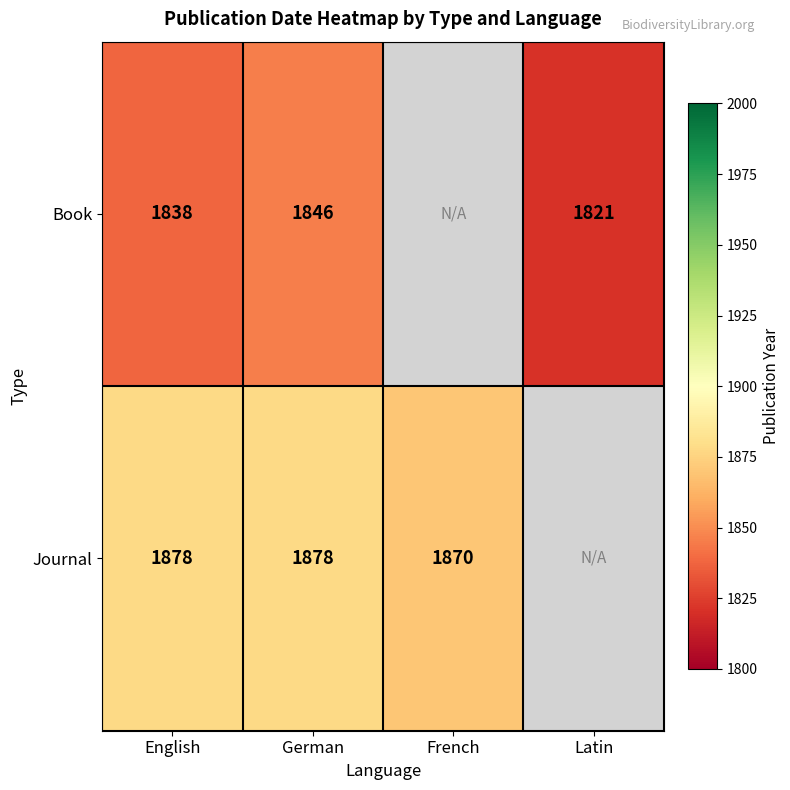

What is the total value across all series at English?

3716